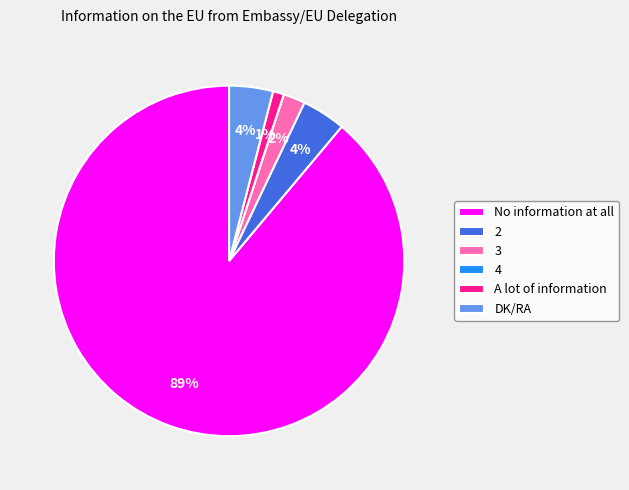

Combined, do A lot of information and No information at all account for over 50%?

Yes